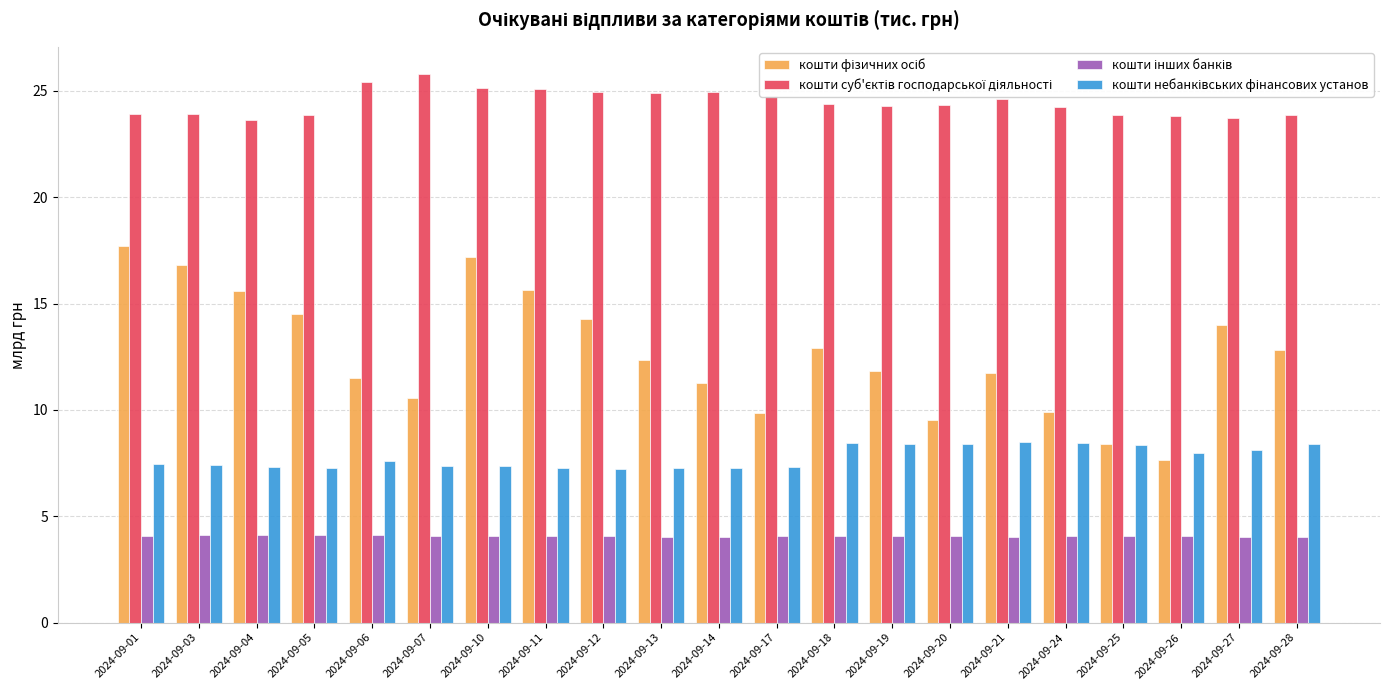

At how many categories does at least one series exceed 5?

21